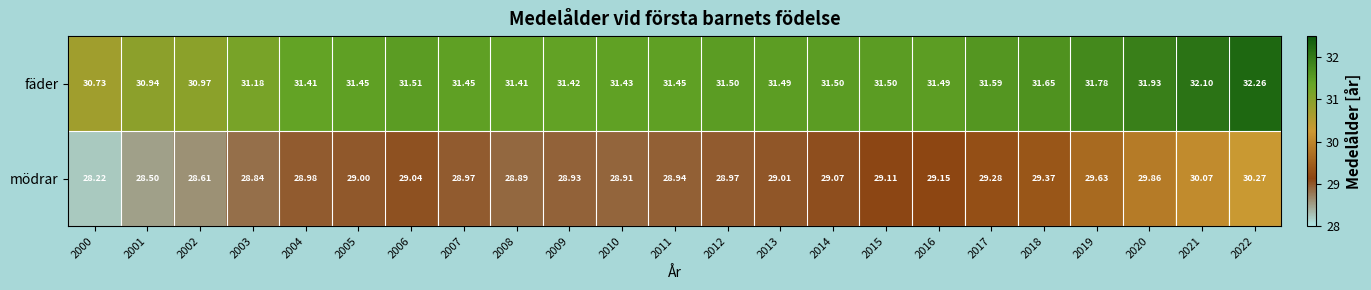

Rank the series by their maximum value, from highest to lowest.

fäder, mödrar